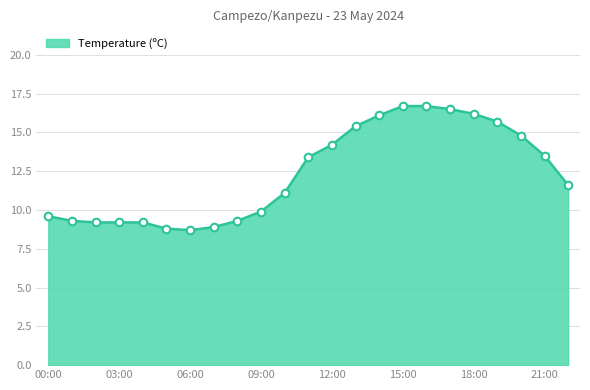

What is the smallest value displayed?

8.7